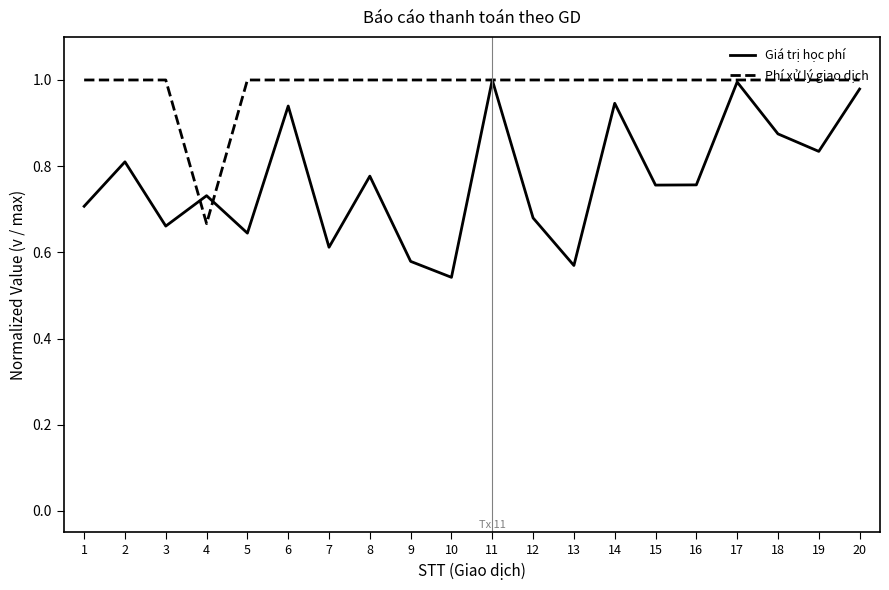

What is the difference between the highest and lowest values at 12?

0.3